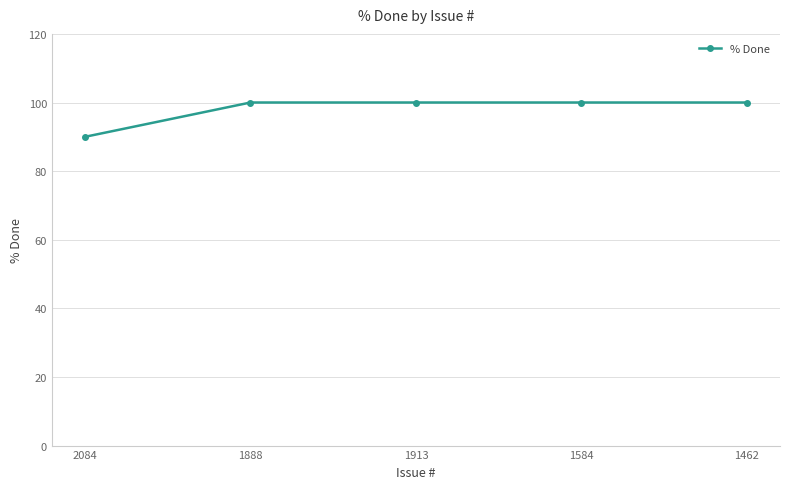

What is the difference between the second highest and minimum values?

10